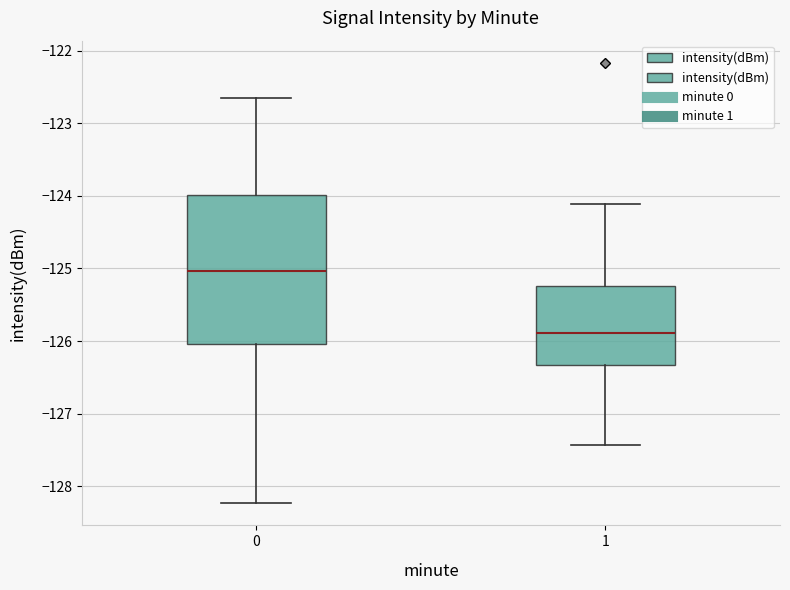

Where is the upper edge of the box at x = 0 on the y-axis? The values are not printed on the chart, so give them approximately, as read against the axis.

-124.0